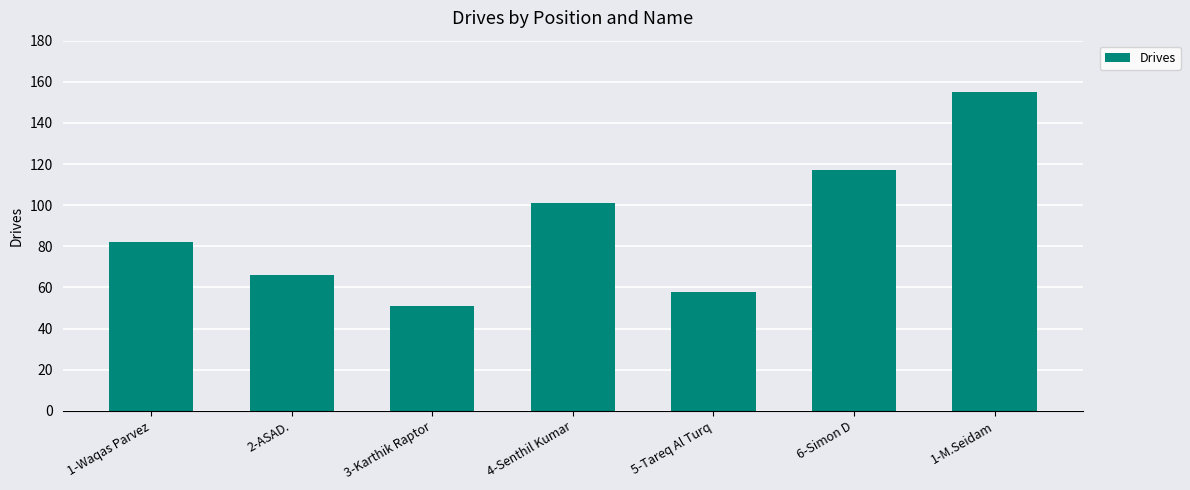

Read the value at 4-Senthil Kumar.

101